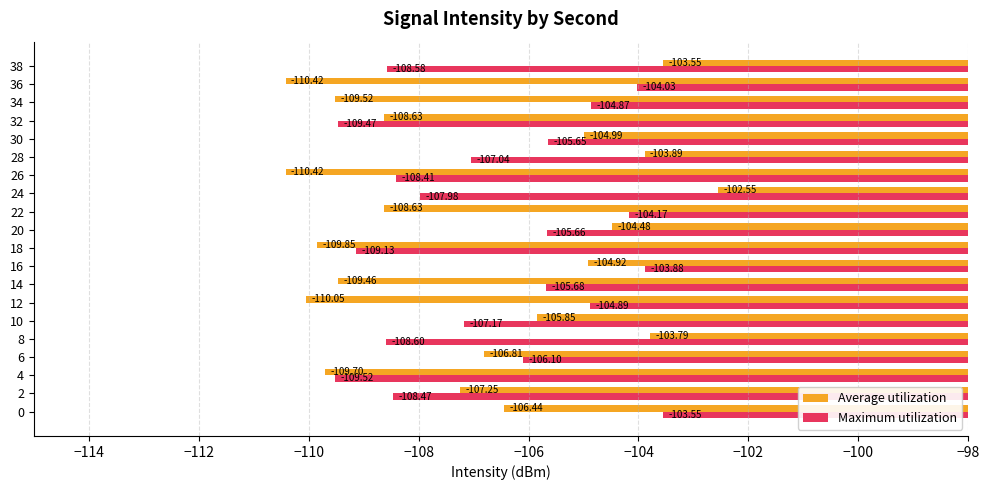

Rank the series by their average value, from lowest to highest.

Average utilization, Maximum utilization